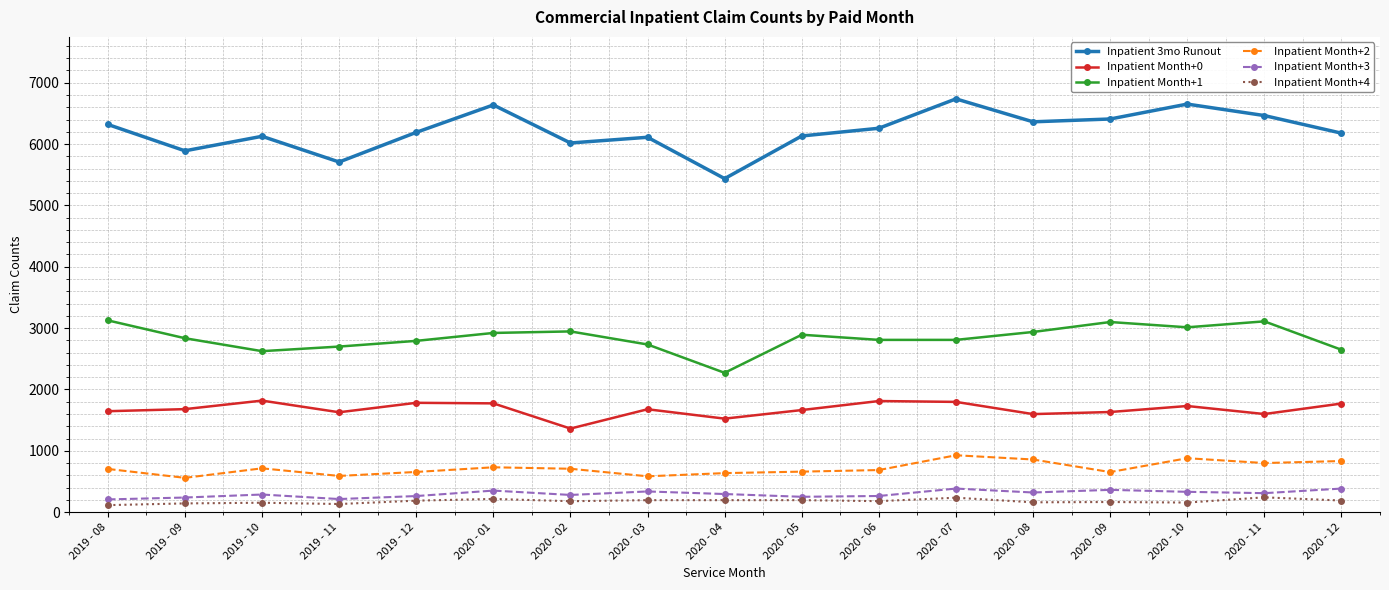

What is the highest value of the Inpatient Month+4 series?

241